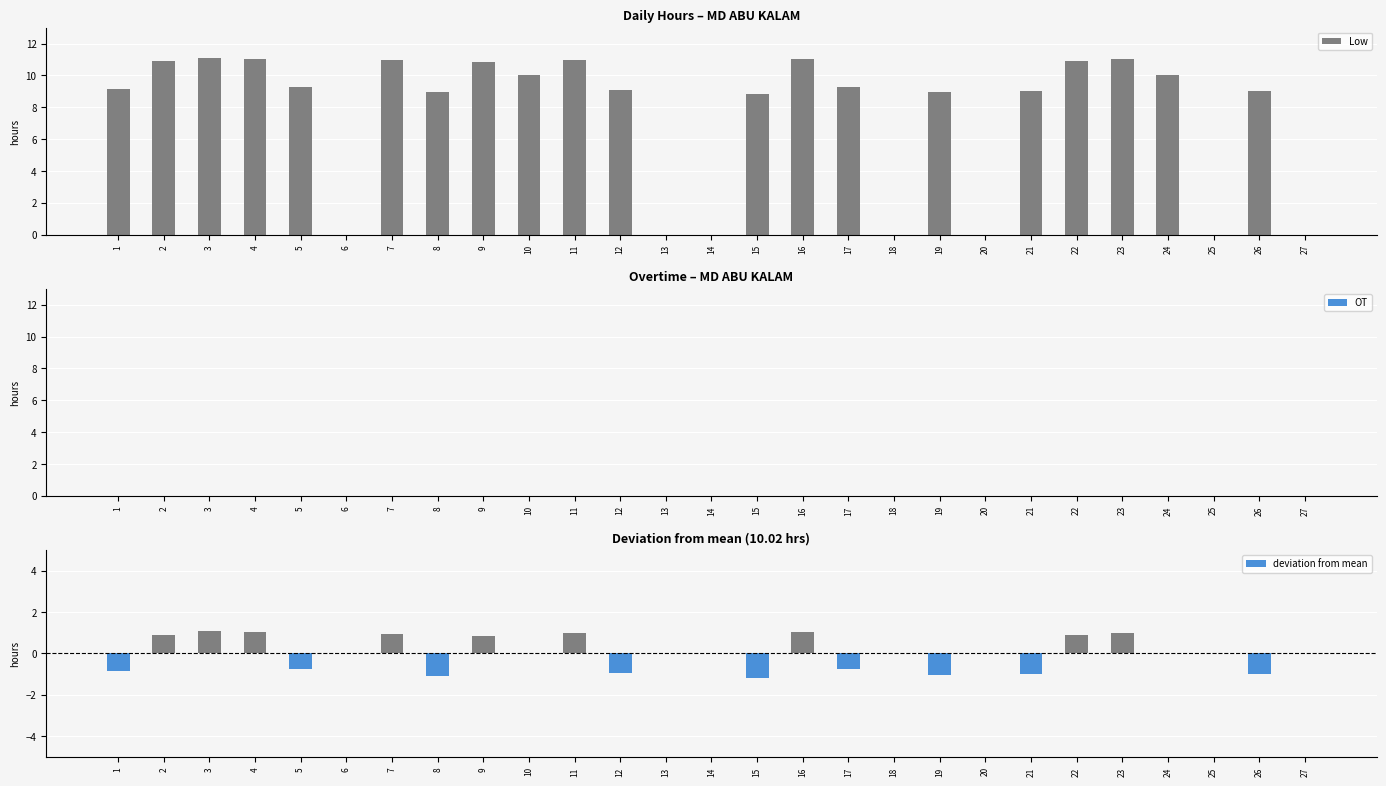

What is the sum of all Low values?

200.4